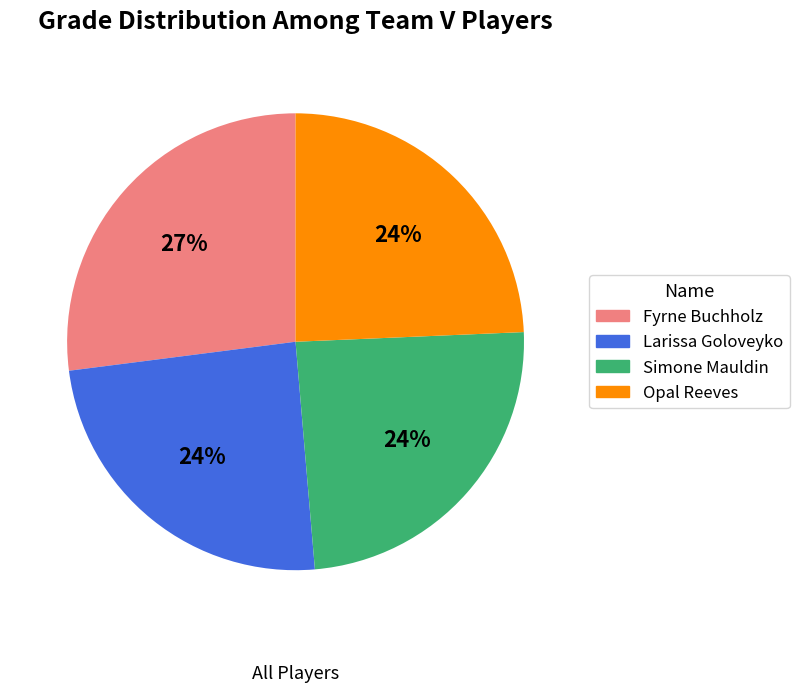

Which category has the biggest portion of the pie?

Fyrne Buchholz